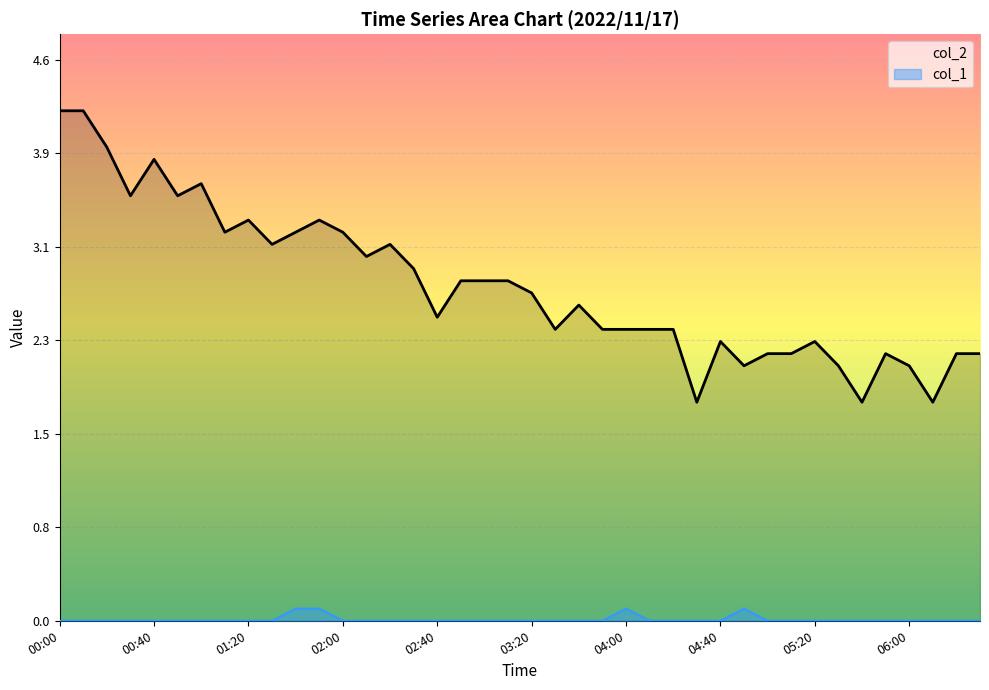

Which category has the highest value across all series?

00:00